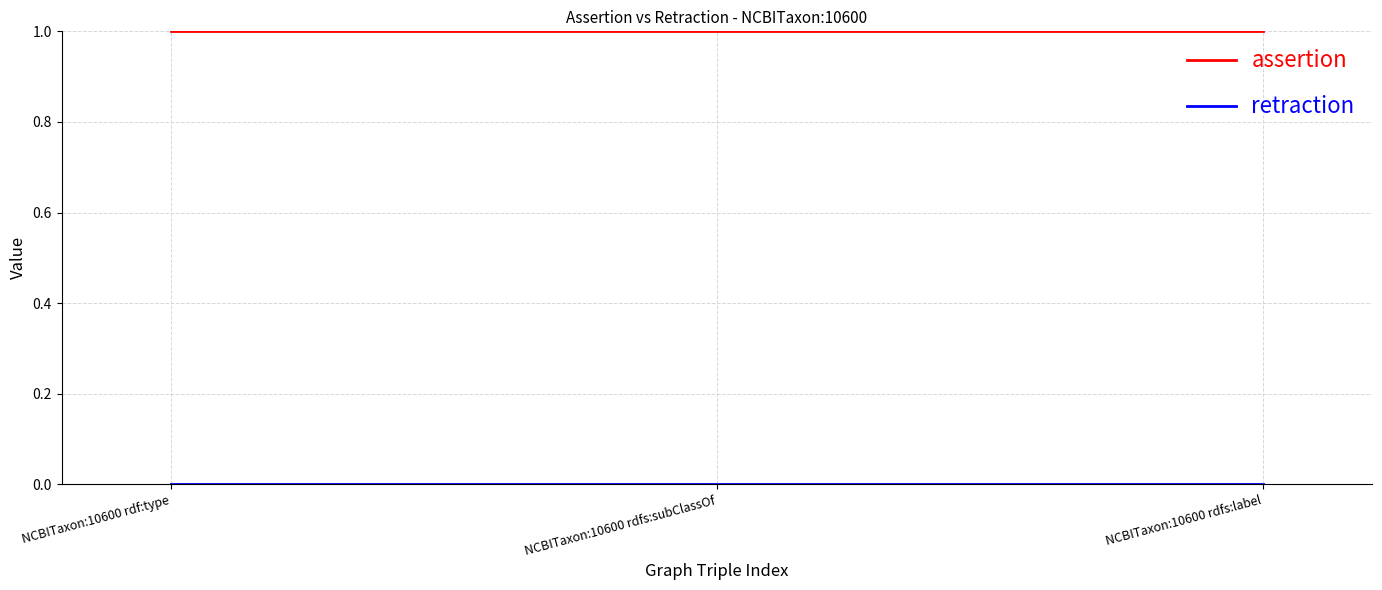

The assertion series shows 1 at NCBITaxon:10600 rdf:type. True or false?

True